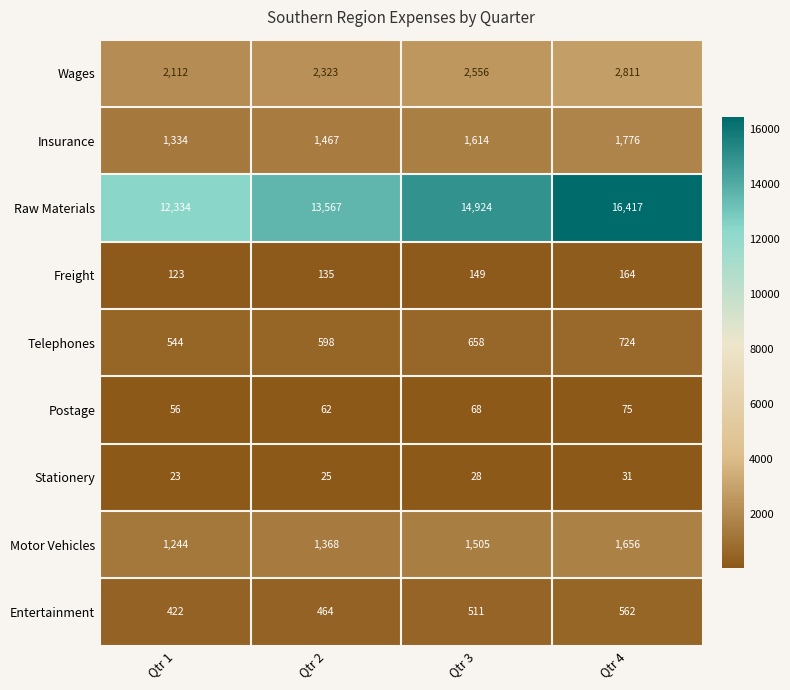

True or false: Insurance has a value of 1948 at Qtr 1.

False